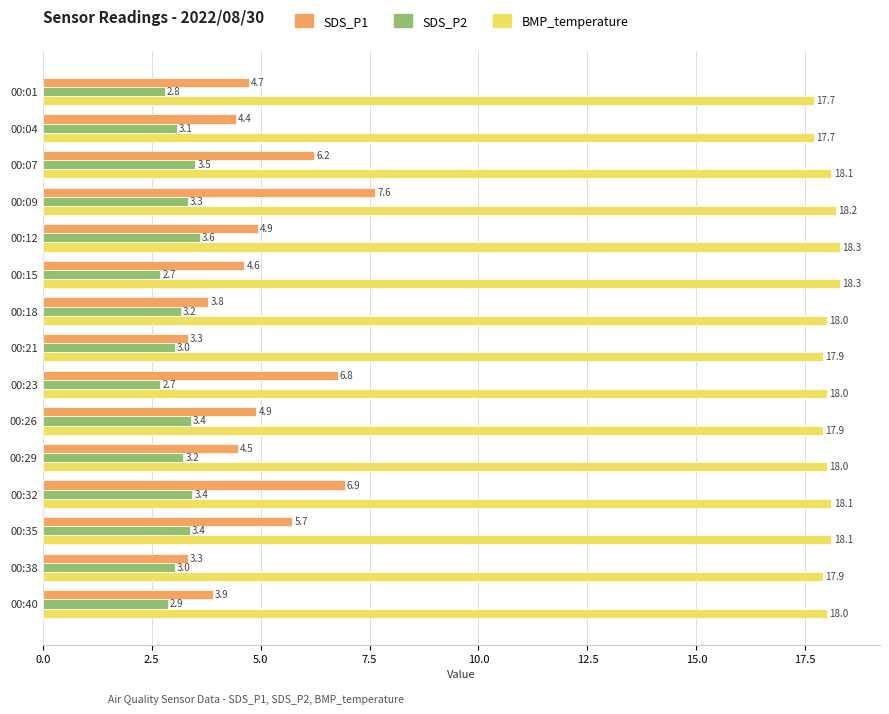

True or false: SDS_P2 has a value of 3.0 at 00:38.

True